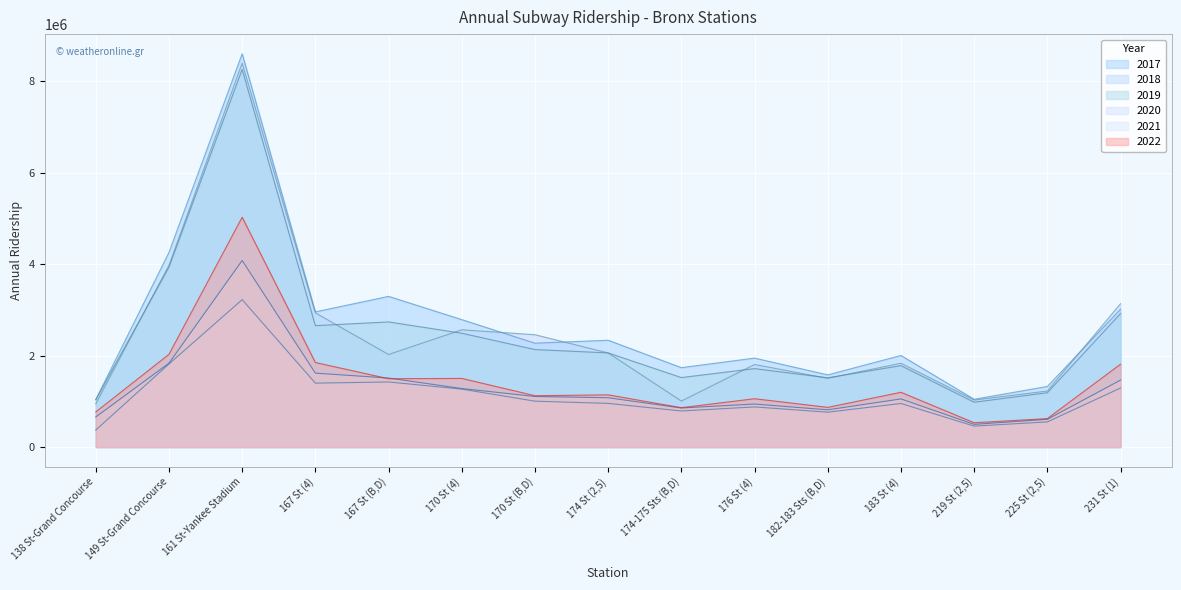

Which has a higher value, 138 St-Grand Concourse or 225 St (2,5)?

225 St (2,5)